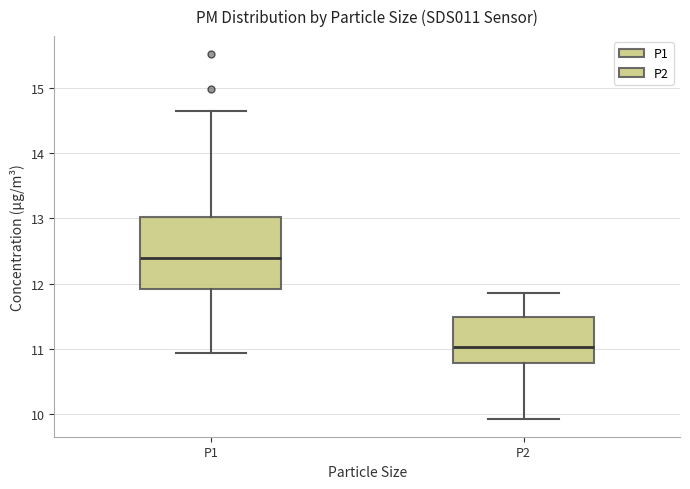

Reading left to right, read every box against the y-axis: the position of its median line, the range the box covers, and the ends of its whiskers. The values are not printed on the chart, so give them approximately, as read against the axis.

P1: median 12.4, box 11.9 to 13.0, whiskers 10.9 to 14.7
P2: median 11.0, box 10.8 to 11.5, whiskers 9.9 to 11.9